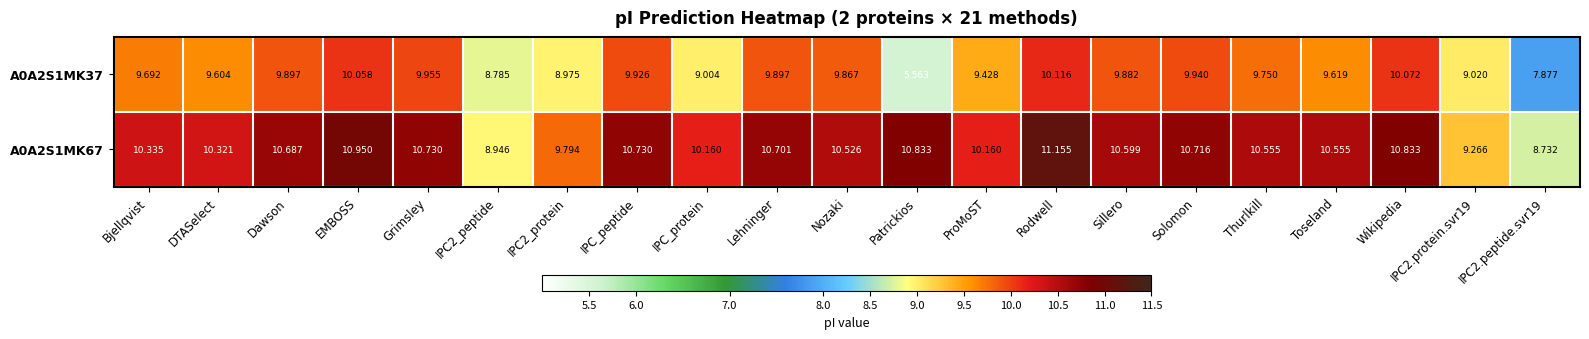

List the series in order of their overall mean, lowest first.

A0A2S1MK37, A0A2S1MK67